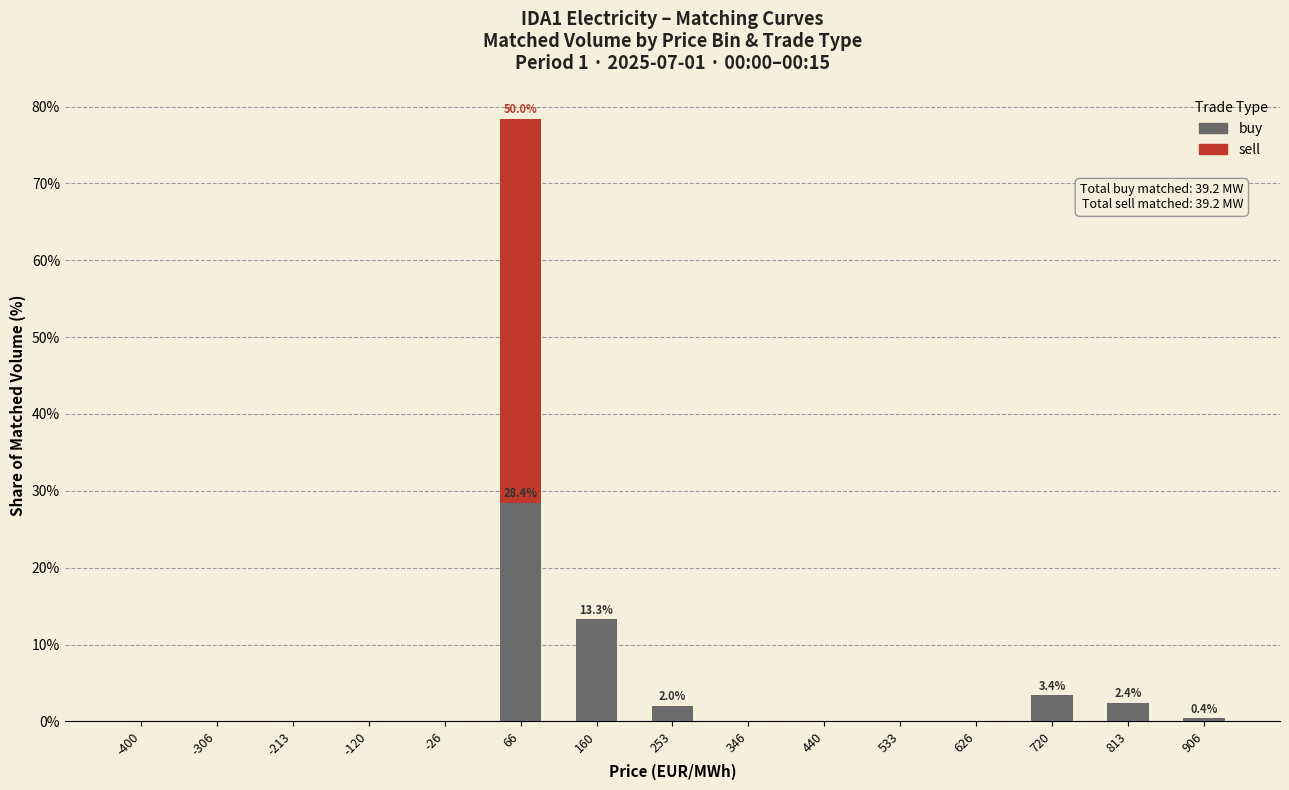

Reading left to right, what are the values for buy?

-400=0.0	-306=0.0	-213=0.0	-120=0.0	-26=0.0	66=28.4	160=13.3	253=2.0	346=0.0	440=0.0	533=0.0	626=0.0	720=3.4	813=2.4	906=0.4